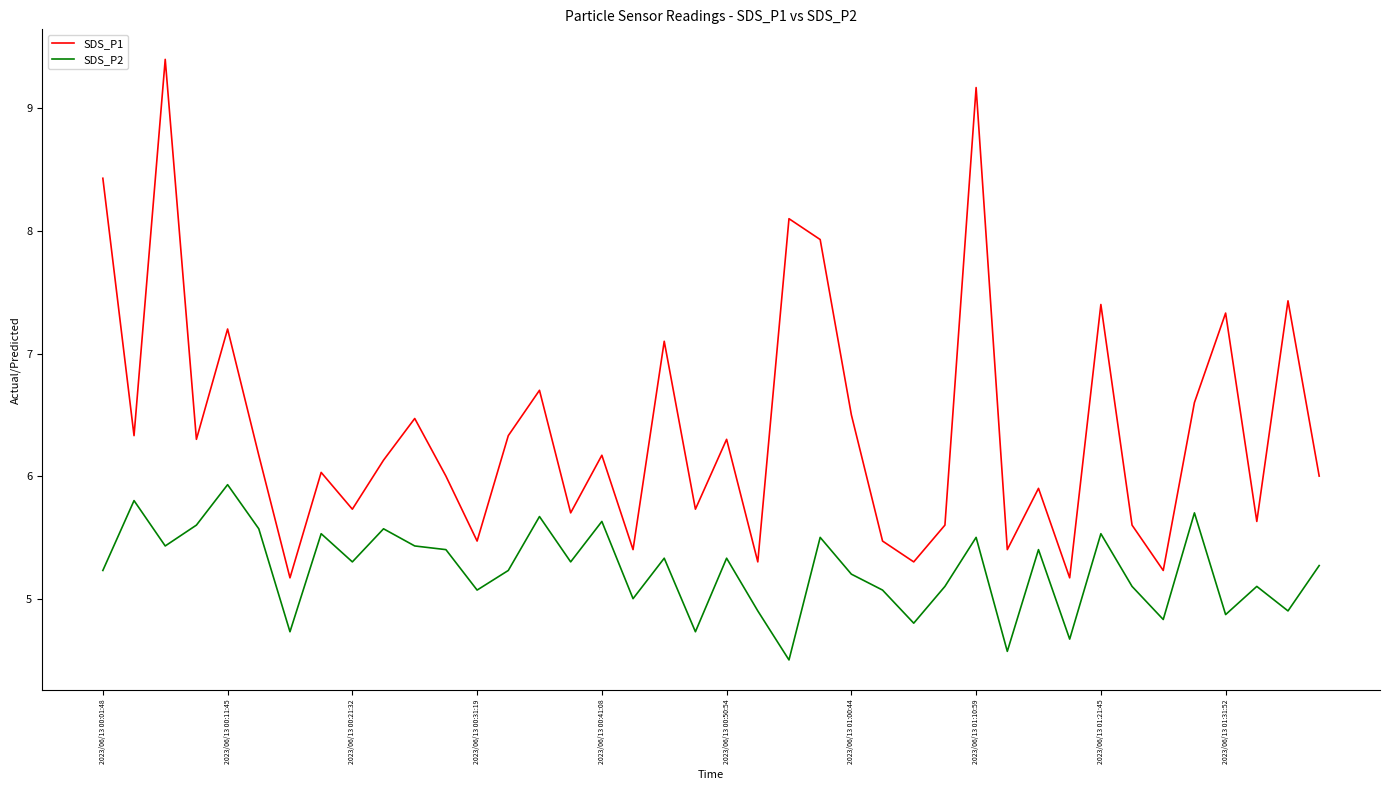

True or false: SDS_P2 and SDS_P1 intersect in this chart.

False